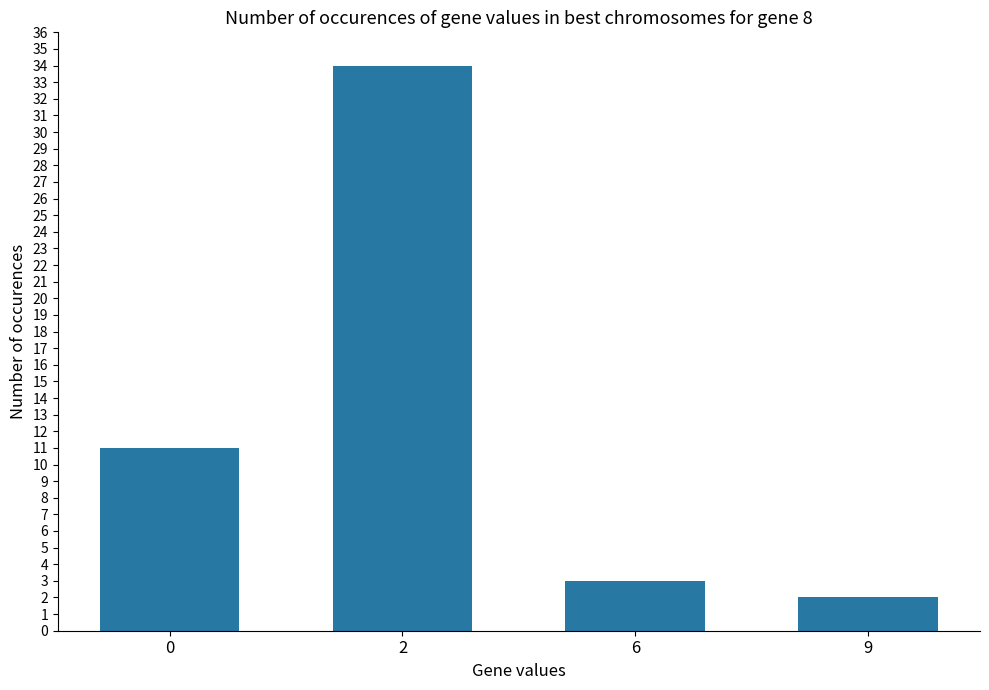

List the labels in order of value, smallest first.

9, 6, 0, 2